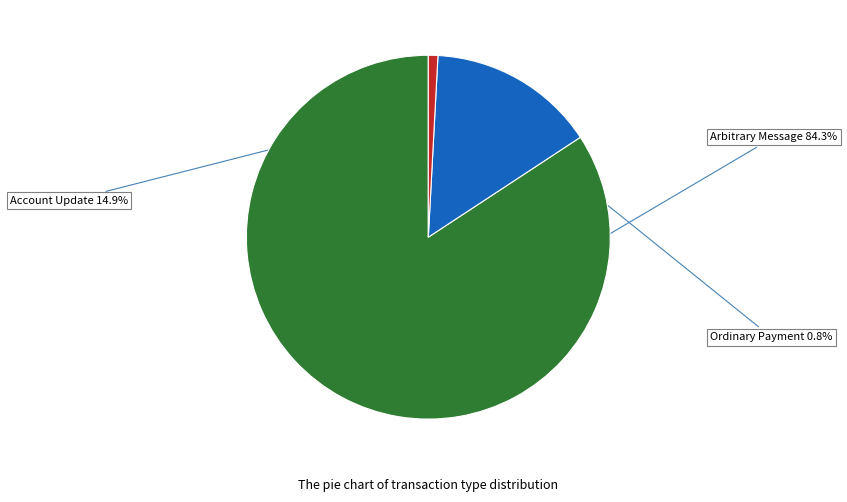

How many slices are in this pie chart?

3